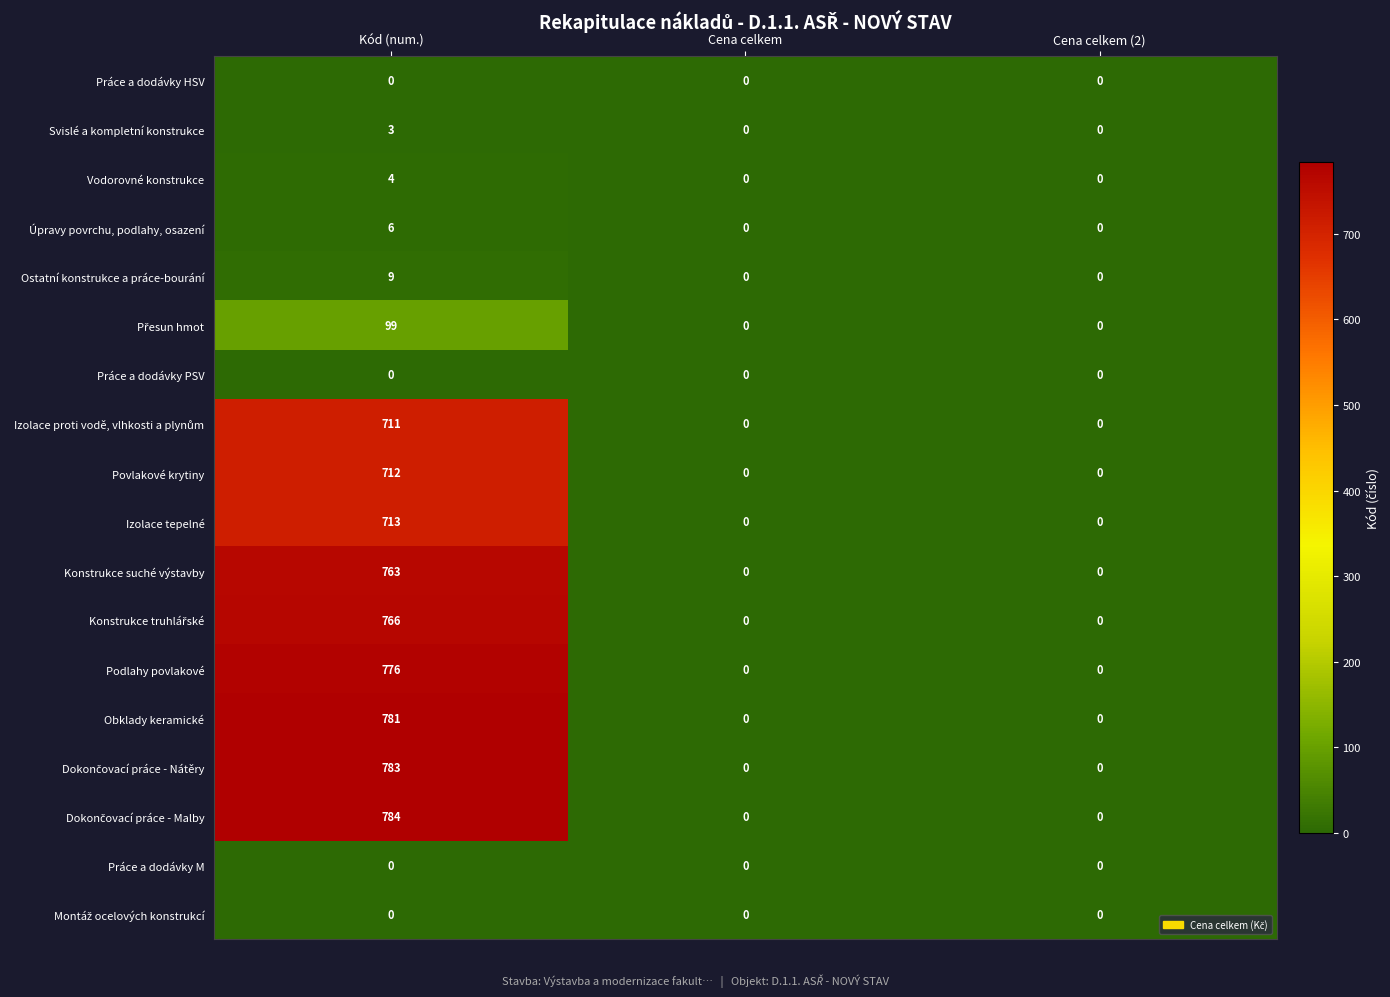

Which category has the highest value across all series?

Kód (num.)